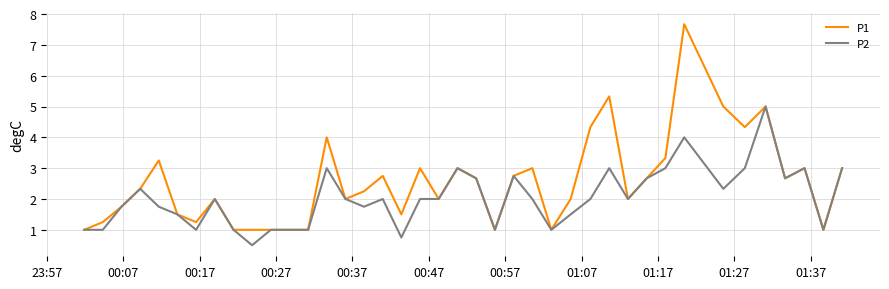

What is the maximum value for P2?

5.0